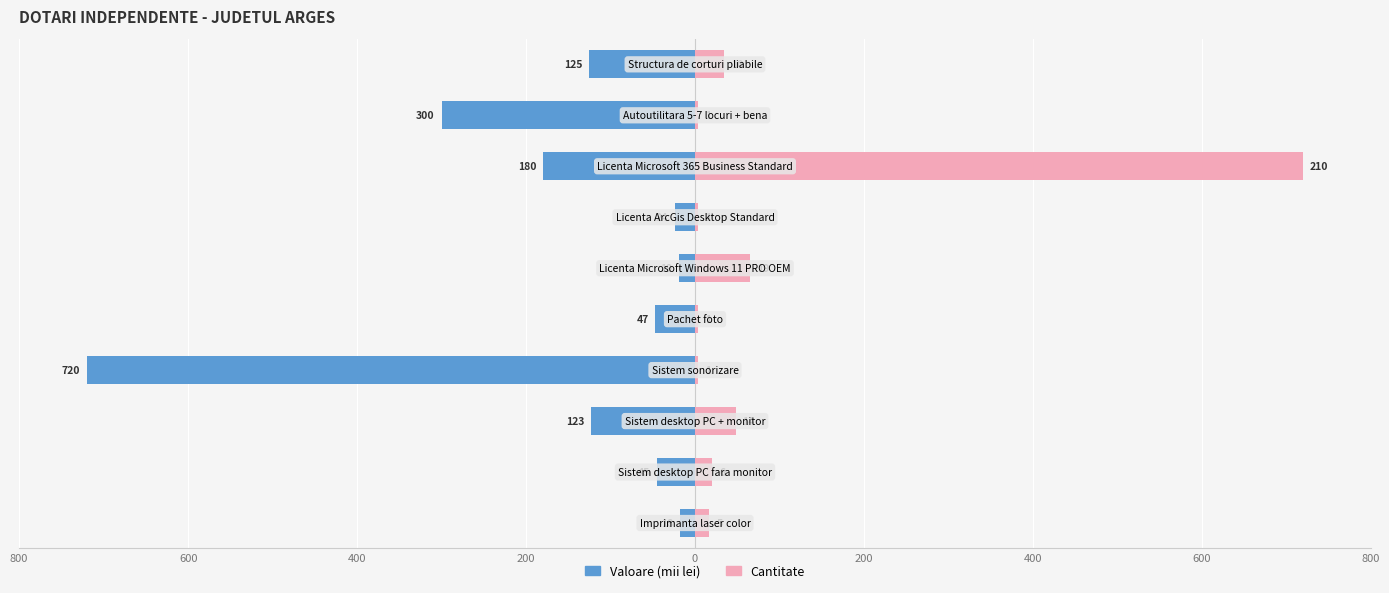

What are all the series names shown in the legend?

Valoare (mii lei), Cantitate